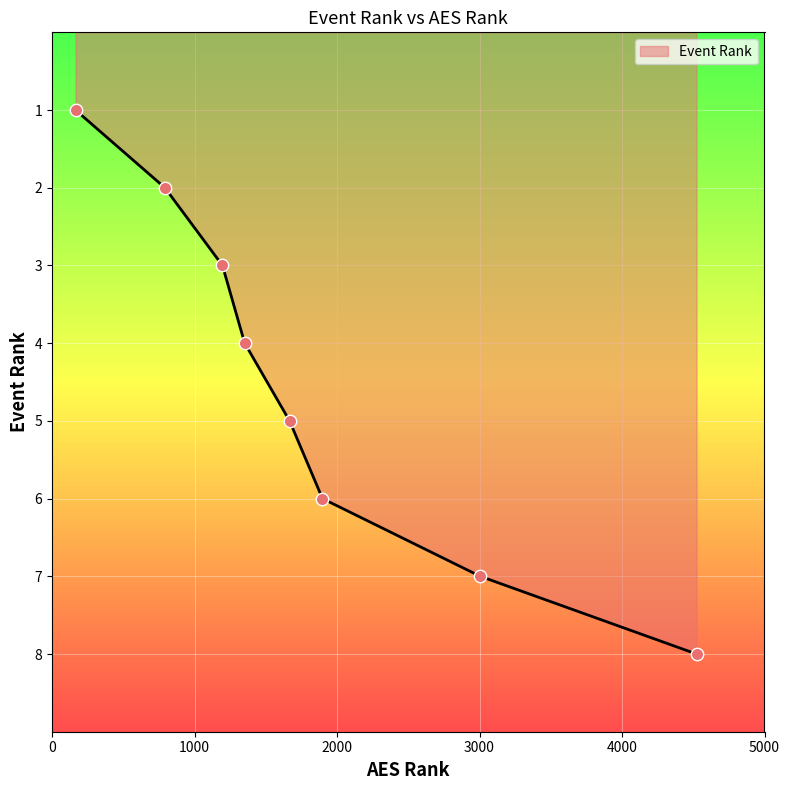

True or false: there are more than 2 points higher than both neighbors.

False